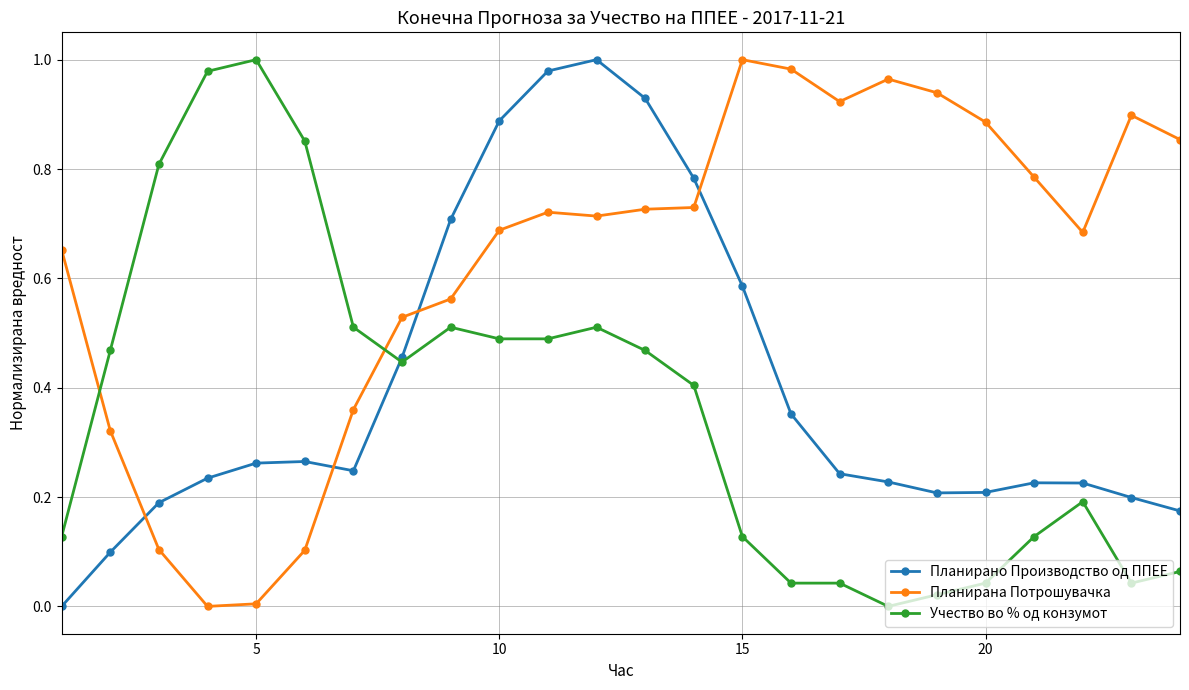

True or false: Учество во % од конзумот and Планирана Потрошувачка cross at least once.

True